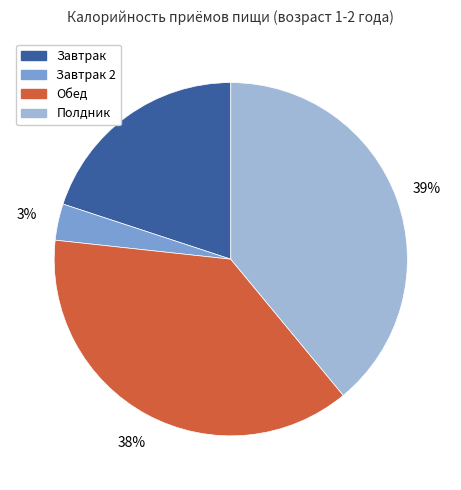

To the nearest percent, what is the average slice percentage?

25%